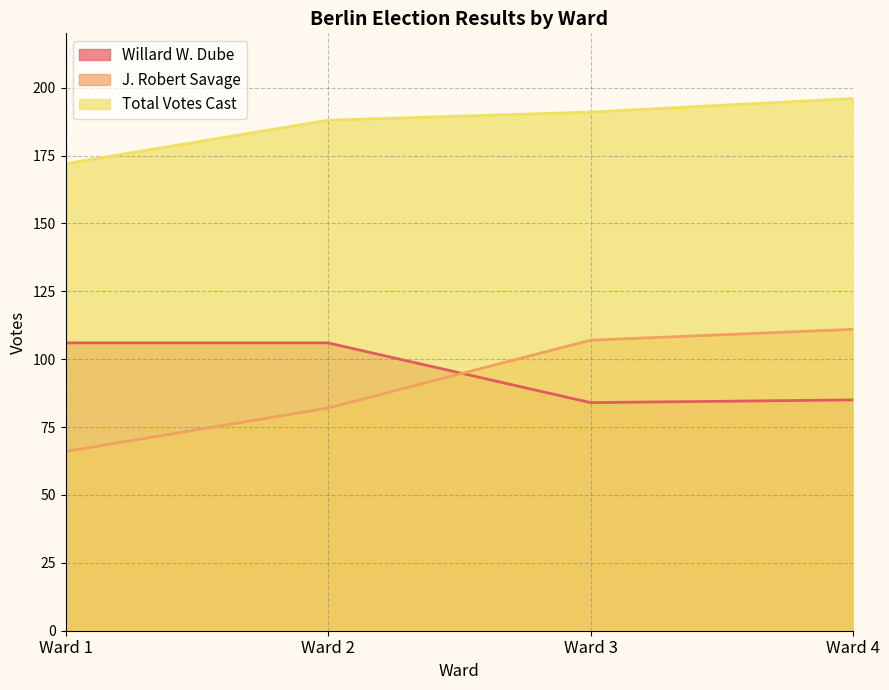

At which label does J. Robert Savage first exceed 107?

Ward 4